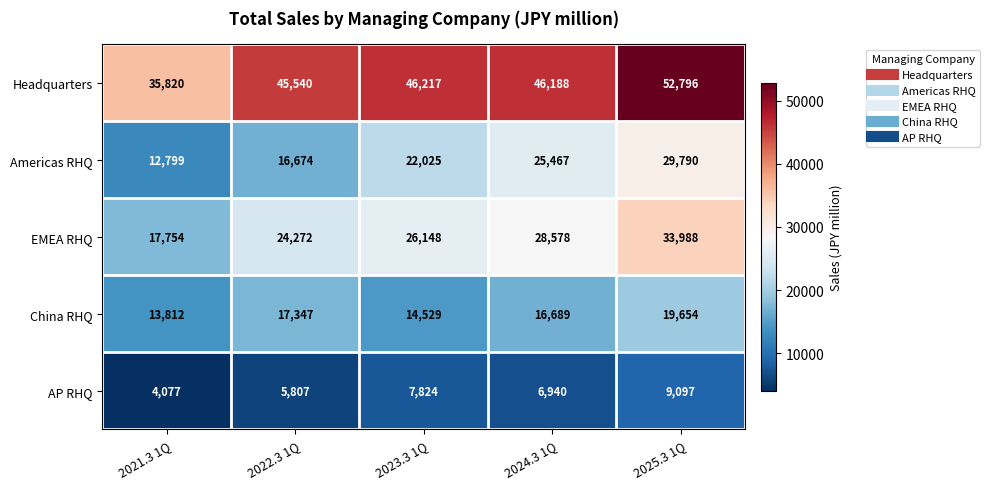

Is it true that AP RHQ equals 3782 at 2023.3 1Q?

False